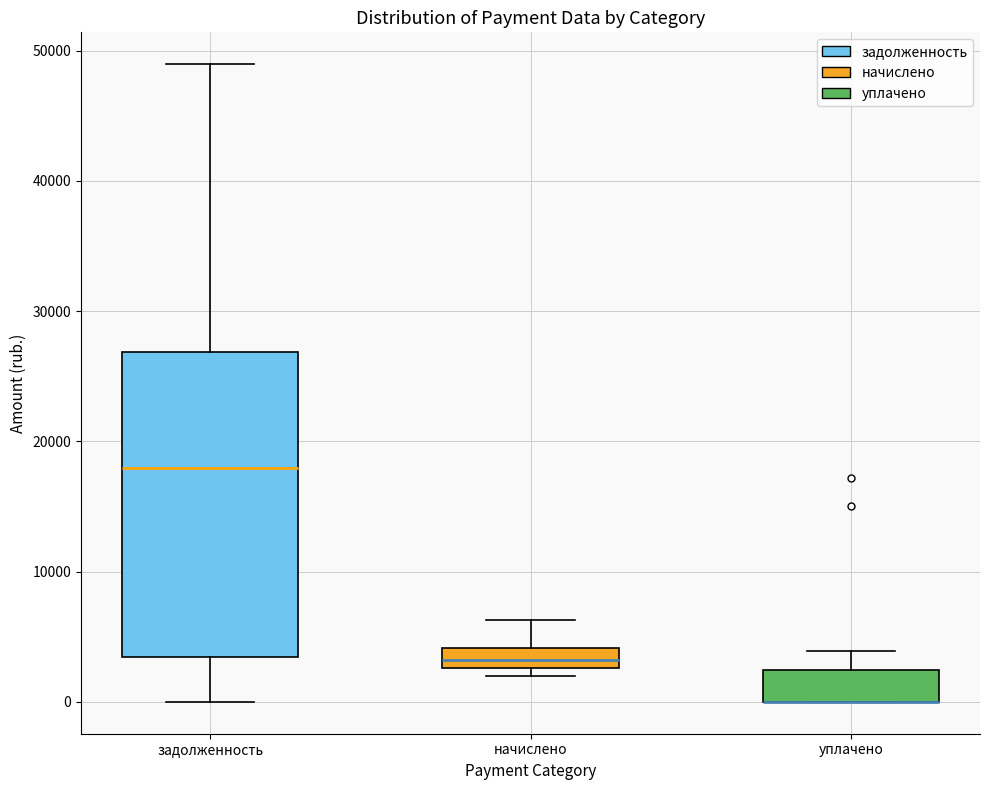

Reading left to right, transcribe this box plot: for each box, give where its median line is, the range the box spans, and where its two whiskers end, as read against the y-axis. The values are not printed on the chart, so give them approximately, as read against the axis.

задолженность: median 18000, box 3000 to 27000, whiskers 0 to 49000
начислено: median 3000 (inside the box), box 3000 to 4000, whiskers 2000 to 6000
уплачено: median 0 (drawn on the box's lower edge), box 0 to 2000, whiskers 0 to 4000